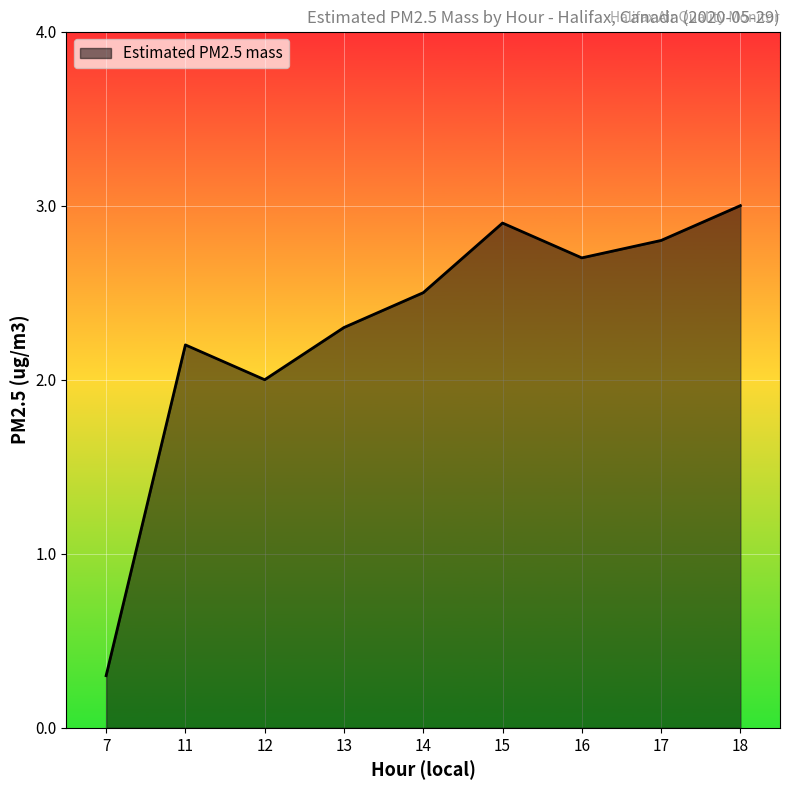

Where is the data nearest to the value 1?

7